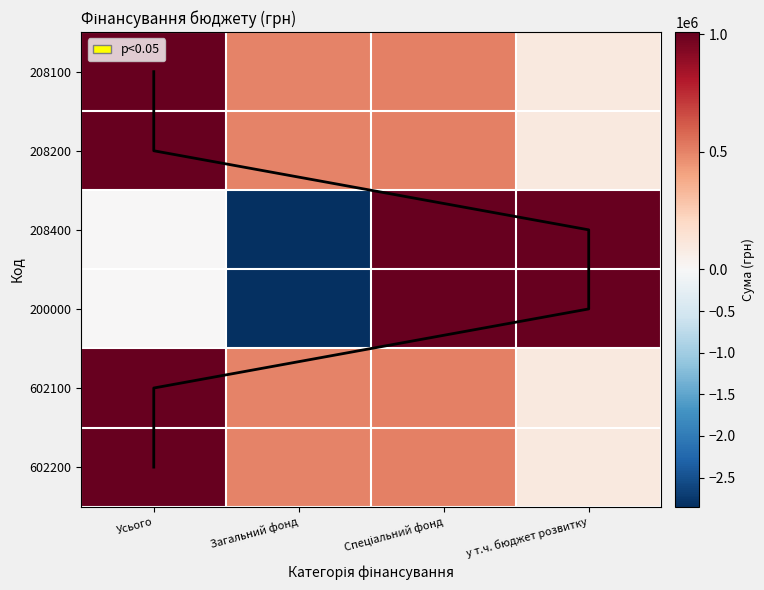

Which category has the lowest value in the 200000 series?

Загальний фонд